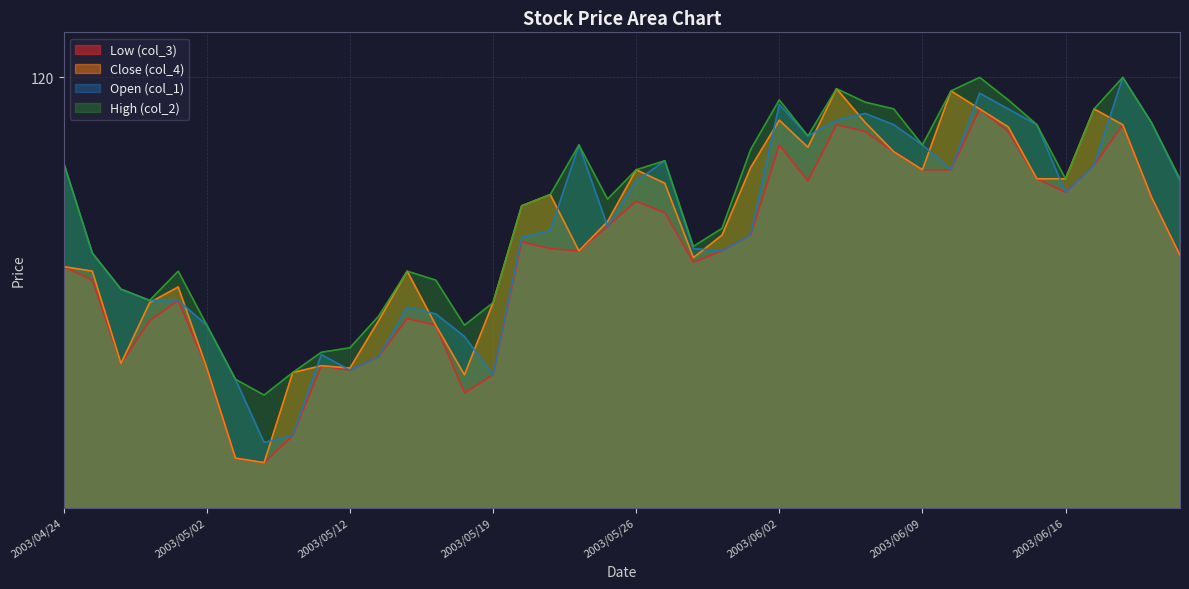

Rank the series by their average value, from lowest to highest.

Low (col_3), Close (col_4), Open (col_1), High (col_2)